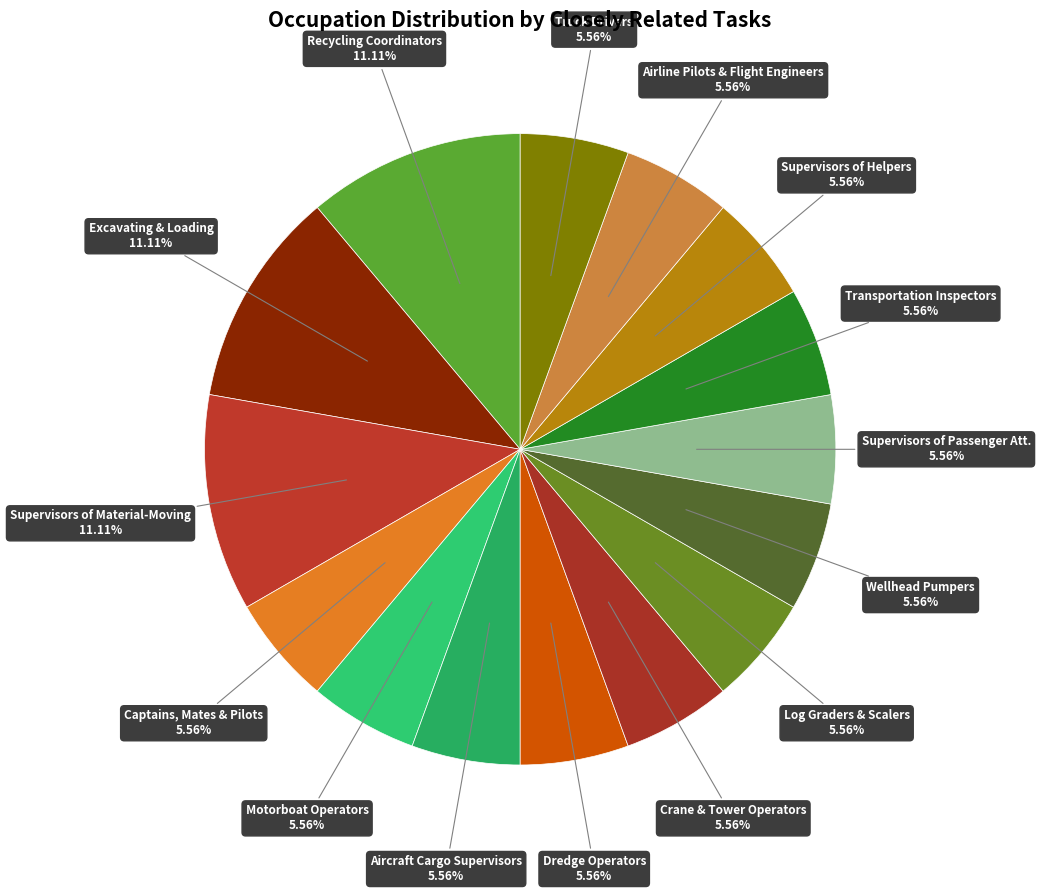

How many slices are in this pie chart?

15